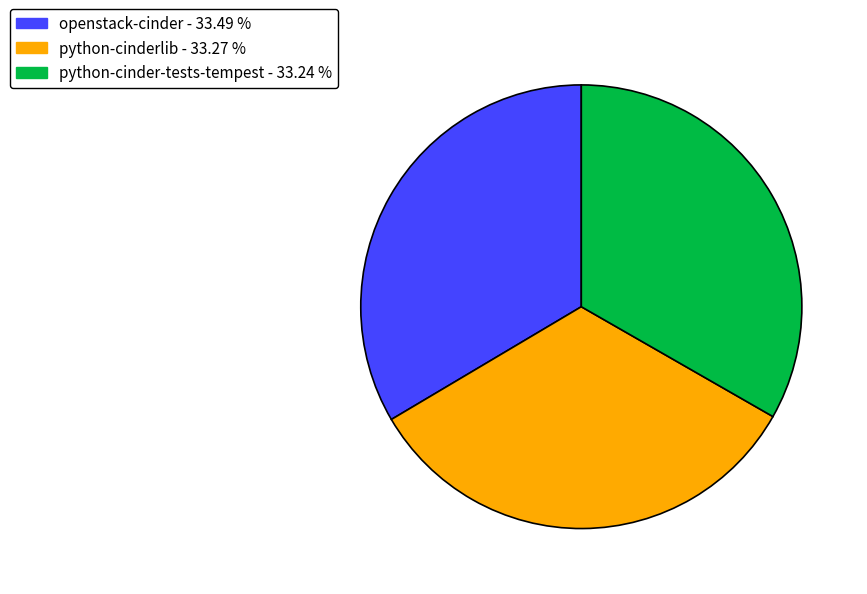

Approximately how many times larger is the value at openstack-cinder - 33.49 % compared to python-cinderlib - 33.27 %?

1.0